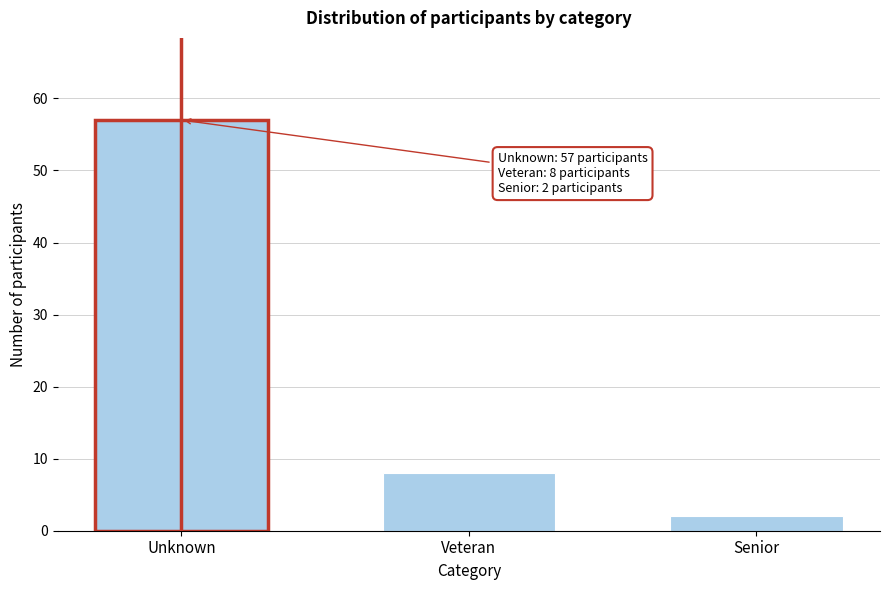

Reading left to right, what are all the values shown in this chart?

57	8	2